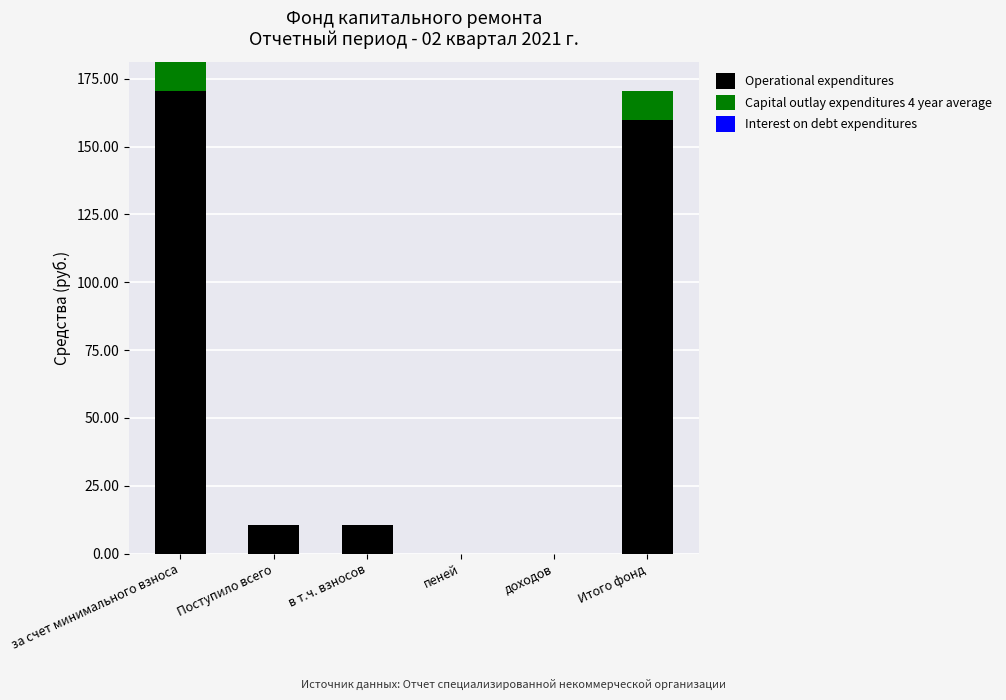

True or false: Operational expenditures has a value of 0.0 at доходов.

True